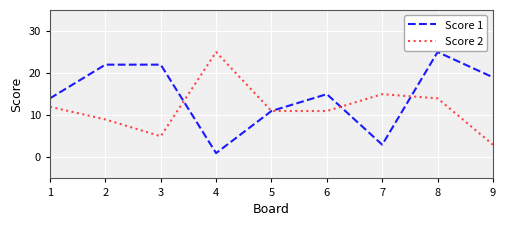

Rank the series by their average value, from lowest to highest.

Score 2, Score 1